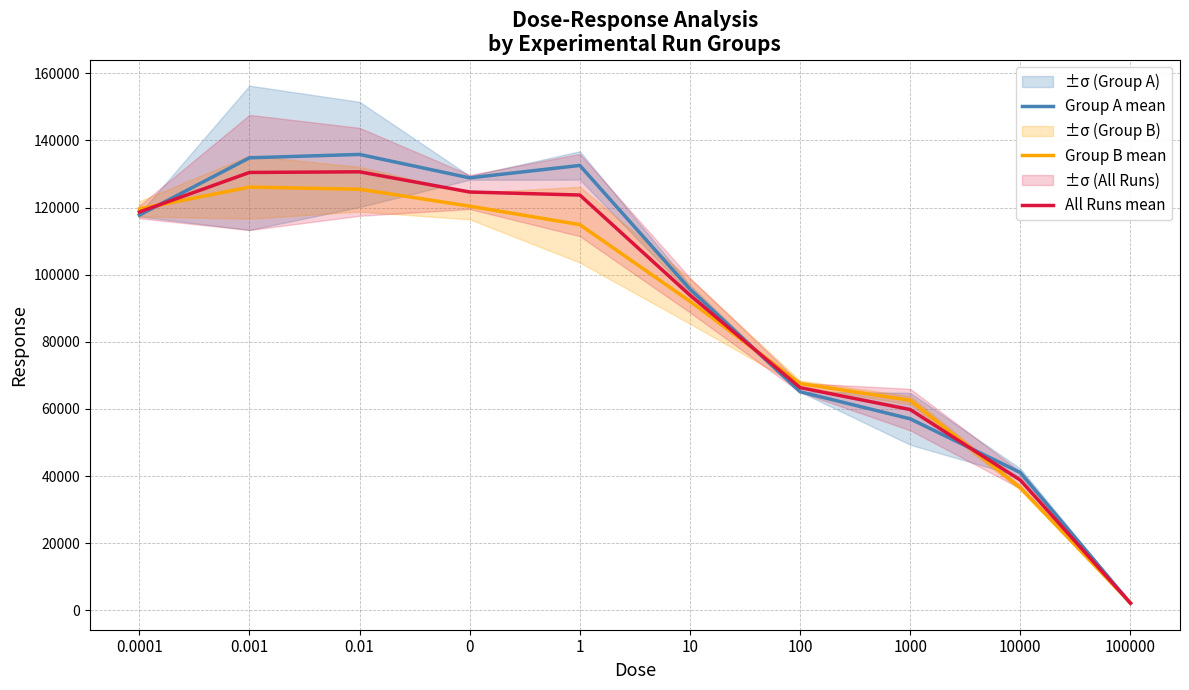

What is the label of the 4th point from the right?

100